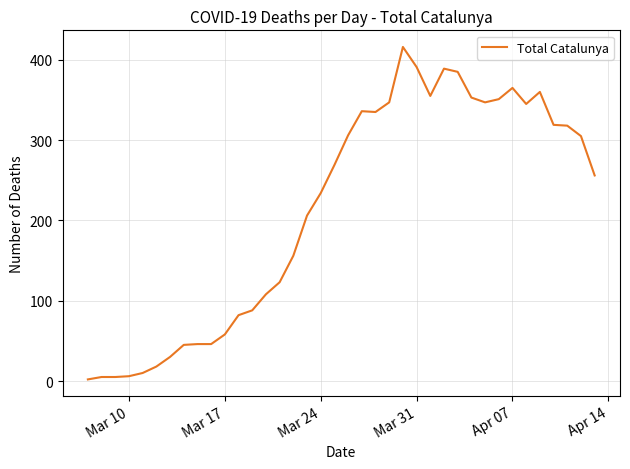

What is the greatest value displayed?

416